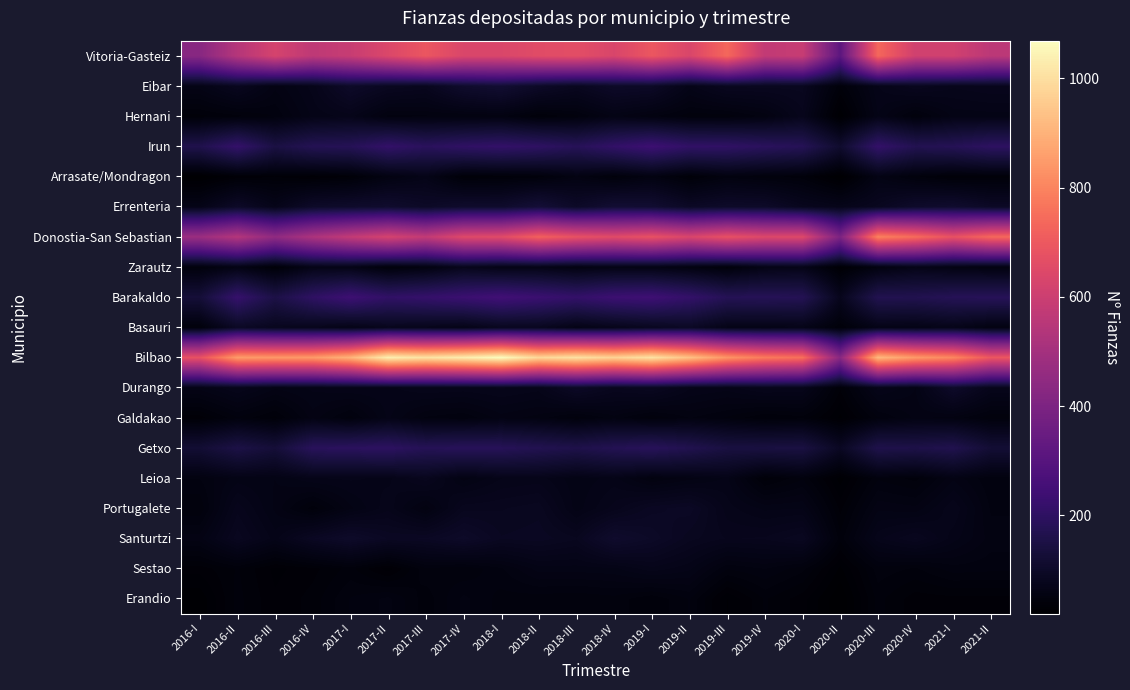

At which category is the sum across all series the highest?

2019-I